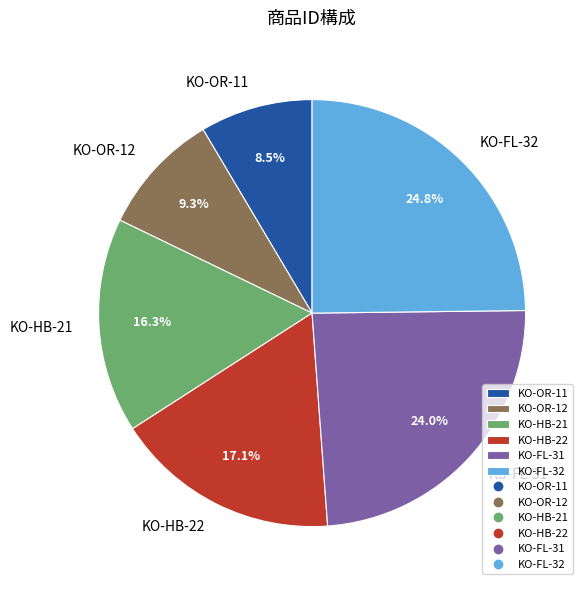

Which category has the biggest portion of the pie?

KO-FL-32